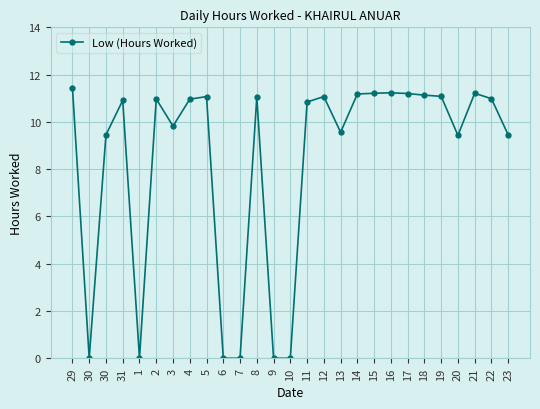

True or false: the data has more than 1 interior local peaks.

True